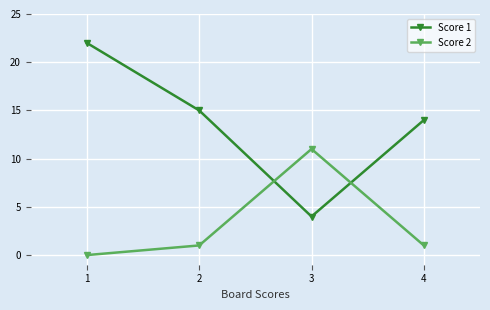

In Score 2, how many points are higher than both neighbors (excluding endpoints)?

1